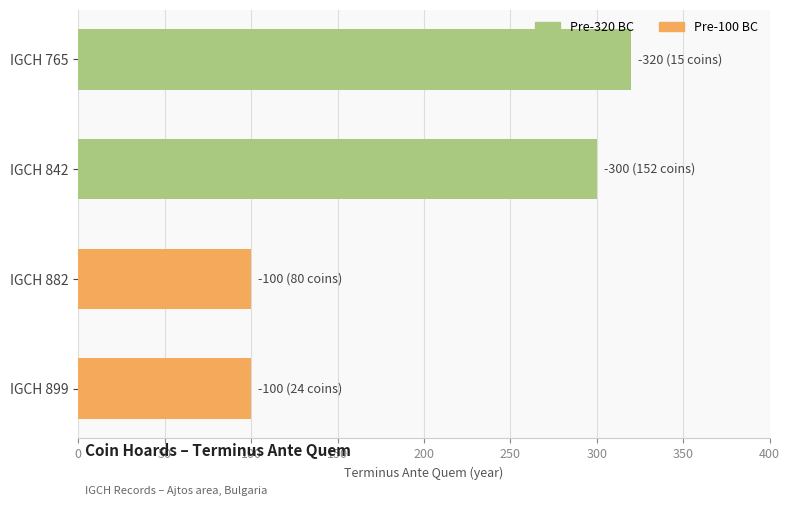

Approximately how many times larger is the value at IGCH 765 compared to IGCH 882?

3.2